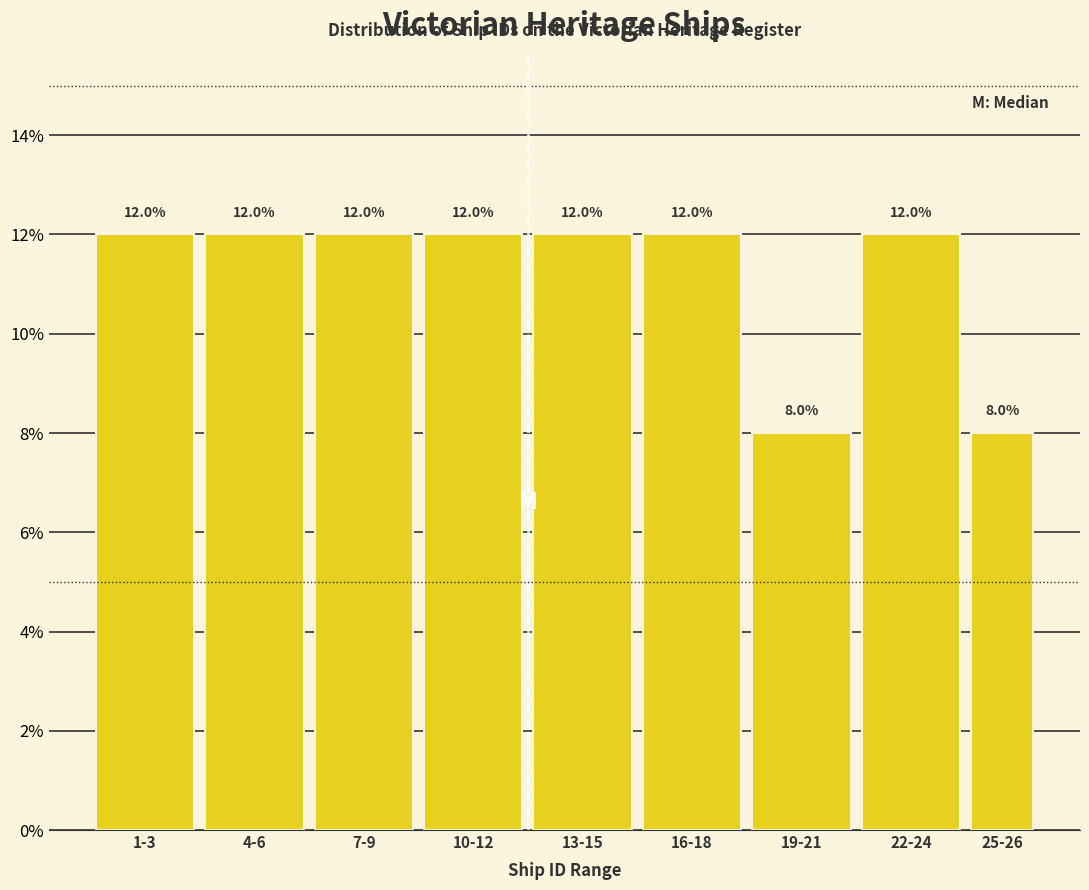

Reading left to right, what are all the values shown in this chart?

12	12	12	12	12	12	8	12	8